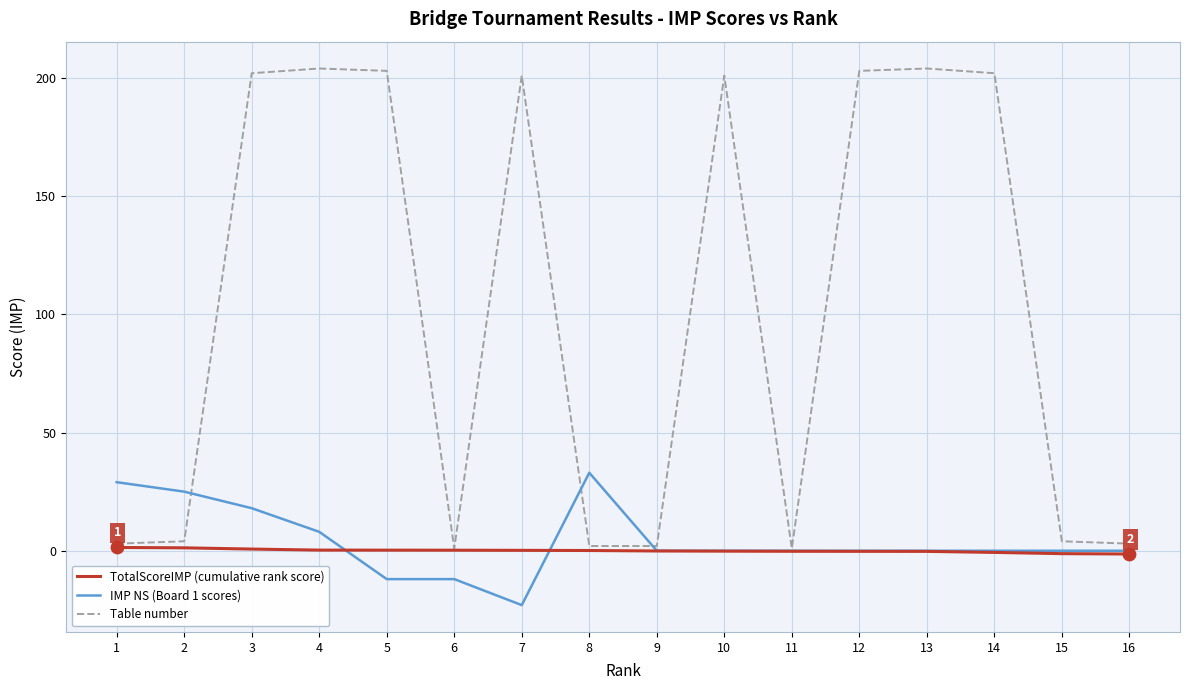

What is the total value across all series at 8?

35.1